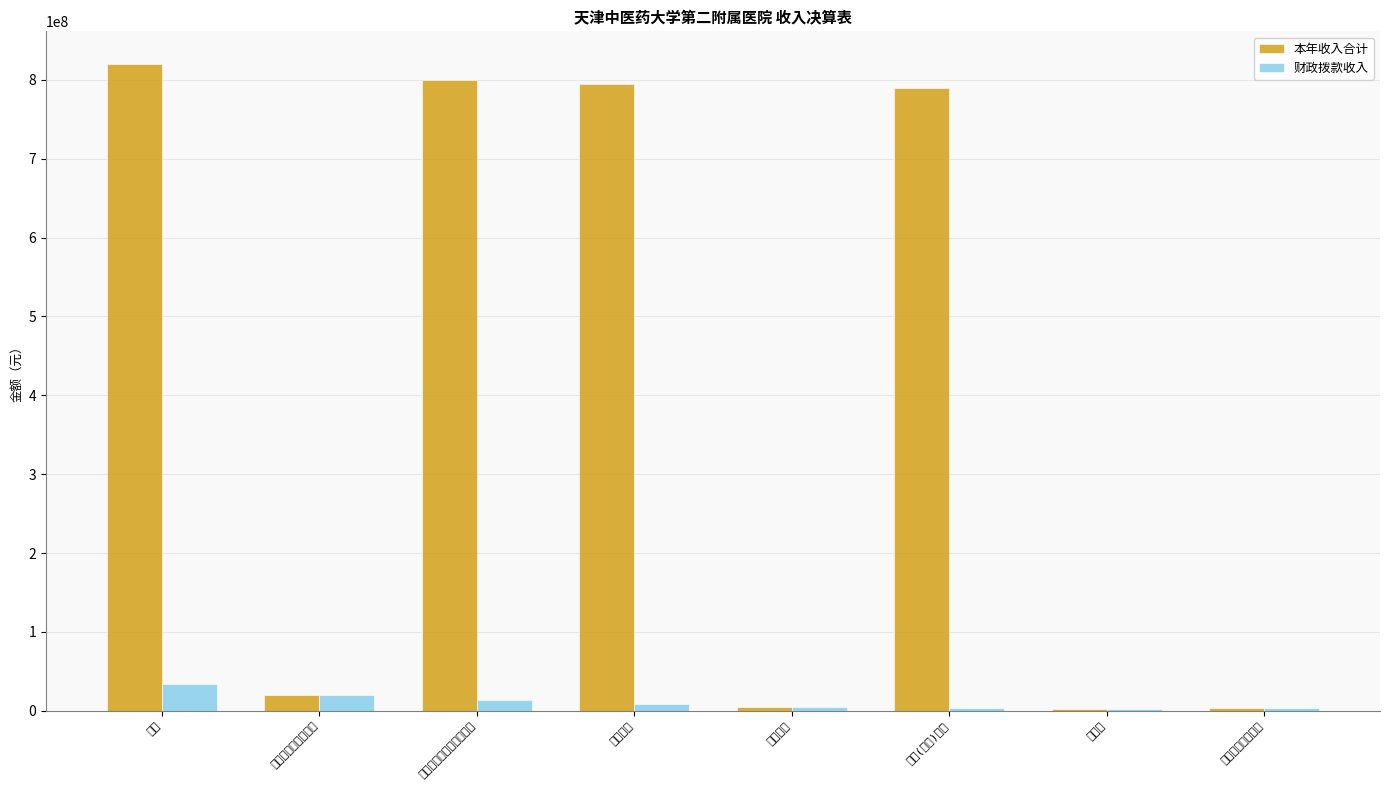

What position from the right is 合计?

8